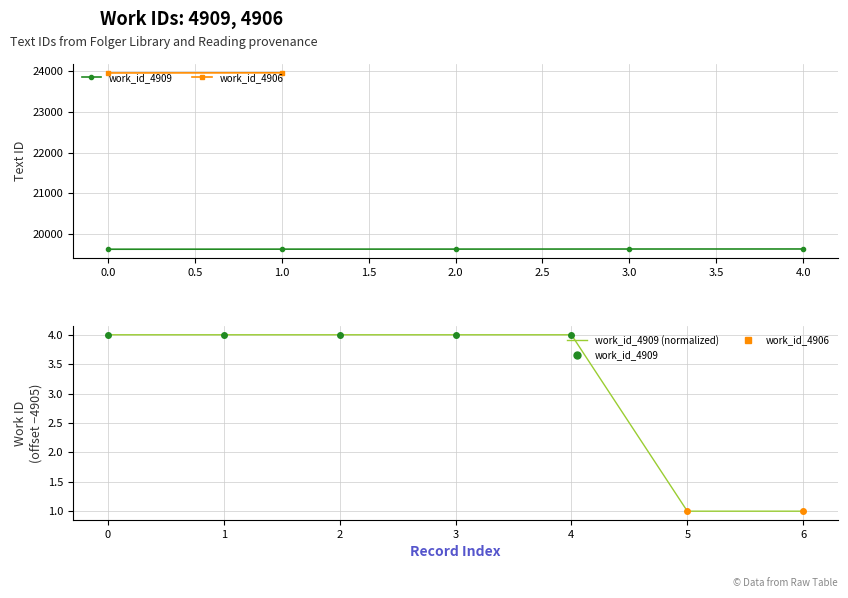

What is the smallest value displayed?

19629